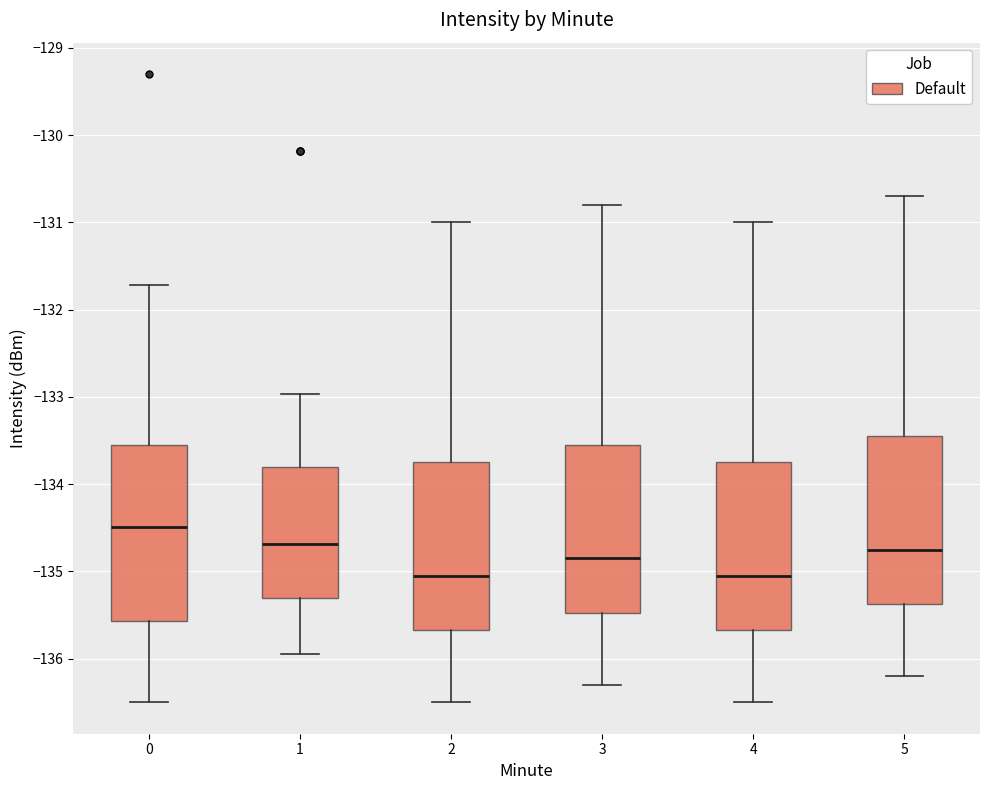

Reading left to right, read every box against the y-axis: the position of its median line, the range the box covers, and the ends of its whiskers. The values are not printed on the chart, so give them approximately, as read against the axis.

0: median -134.5, box -135.6 to -133.6, whiskers -136.5 to -131.7
1: median -134.7, box -135.3 to -133.8, whiskers -136.0 to -133.0
2: median -135.0, box -135.7 to -133.7, whiskers -136.5 to -131.0
3: median -134.8, box -135.5 to -133.5, whiskers -136.3 to -130.8
4: median -135.0, box -135.7 to -133.7, whiskers -136.5 to -131.0
5: median -134.7, box -135.4 to -133.4, whiskers -136.2 to -130.7